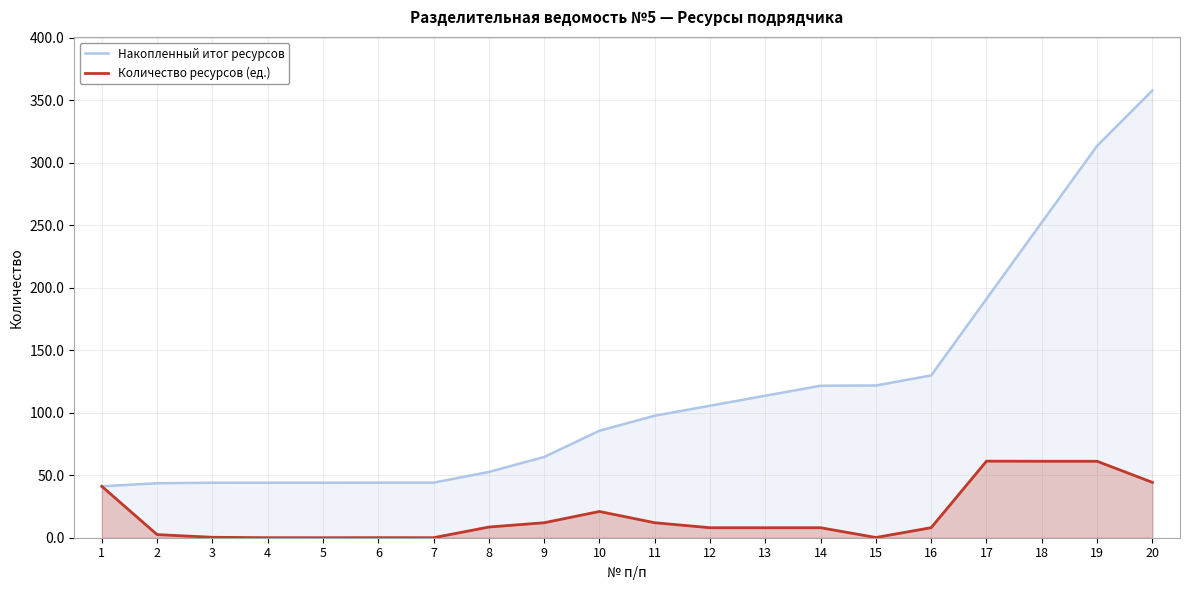

How many series are shown in this chart?

2